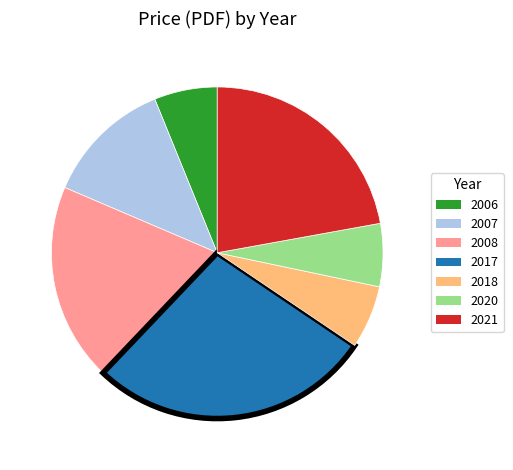

Is there any slice that represents more than half of the pie?

No